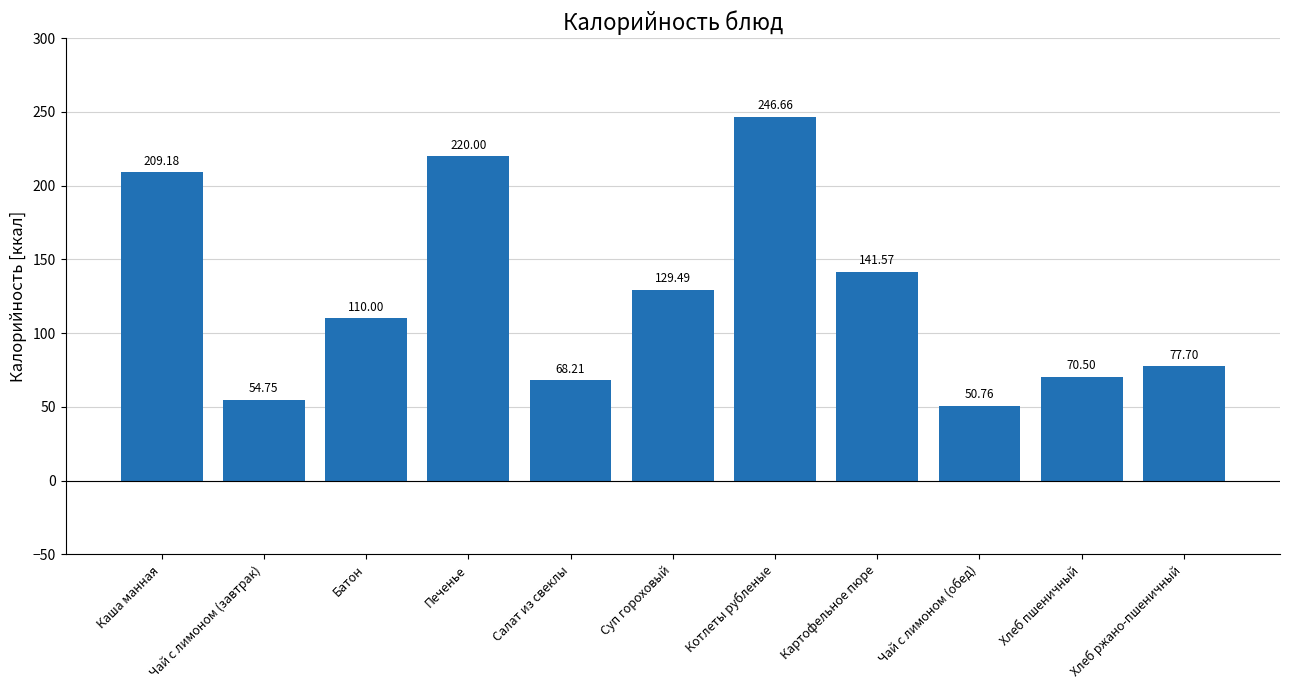

What is the sum of the values at Хлеб ржано-пшеничный and Хлеб пшеничный?

148.2